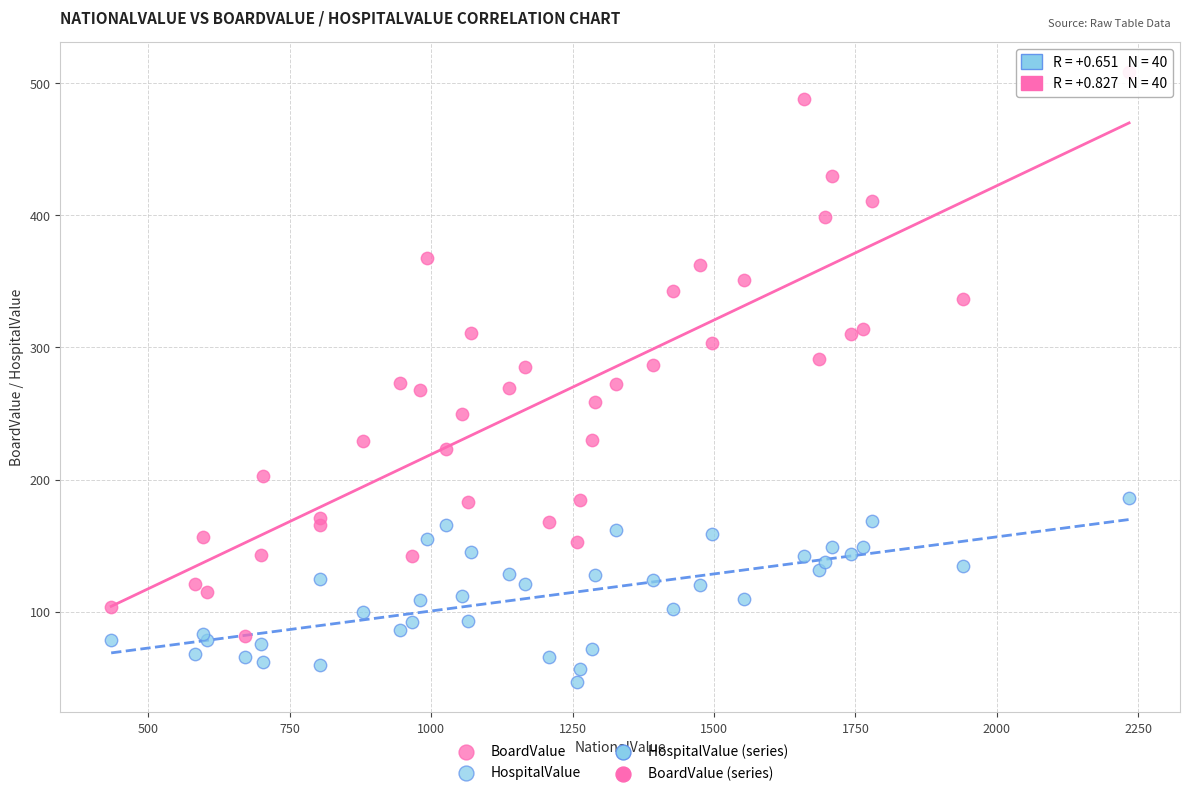

Which series has the widest spread of Y values?

BoardValue